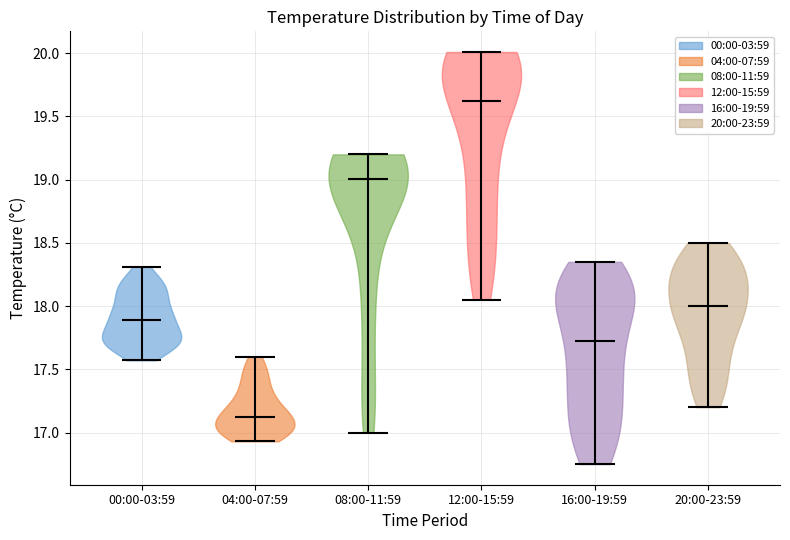

Reading left to right, read every violin against the y-axis: where its median line is, and the lowest and highest points it reaches. The values are not printed on the chart, so give them approximately, as read against the axis.

00:00-03:59: median line 17.90, lowest point 17.55, highest point 18.30
04:00-07:59: median line 17.15, lowest point 16.95, highest point 17.60
08:00-11:59: median line 19.00, lowest point 17.00, highest point 19.20
12:00-15:59: median line 19.65, lowest point 18.05, highest point 20.00
16:00-19:59: median line 17.75, lowest point 16.75, highest point 18.35
20:00-23:59: median line 18.00, lowest point 17.20, highest point 18.50